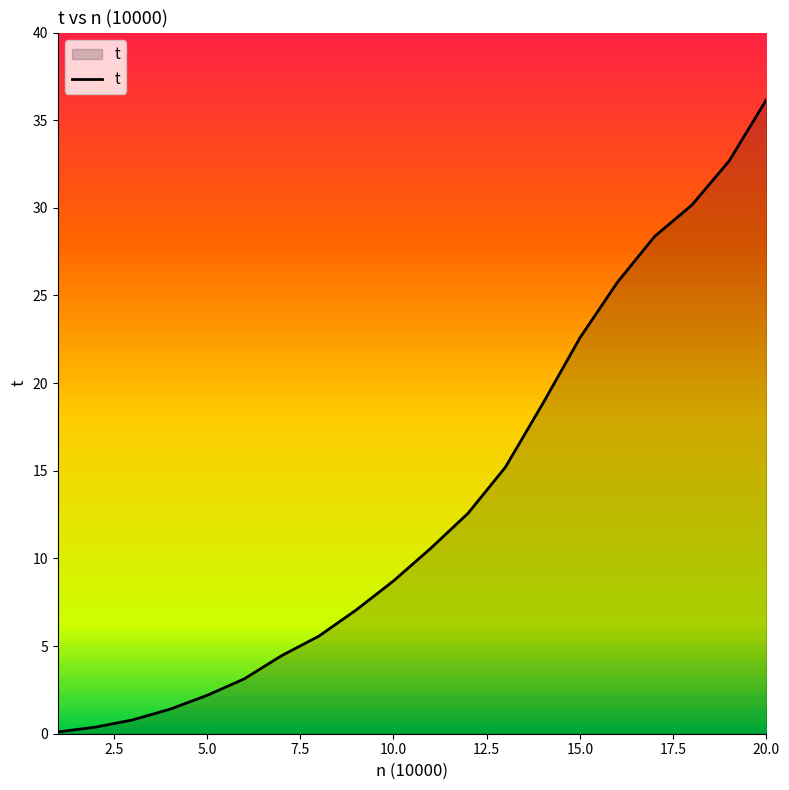

How many lines are shown in the chart?

1